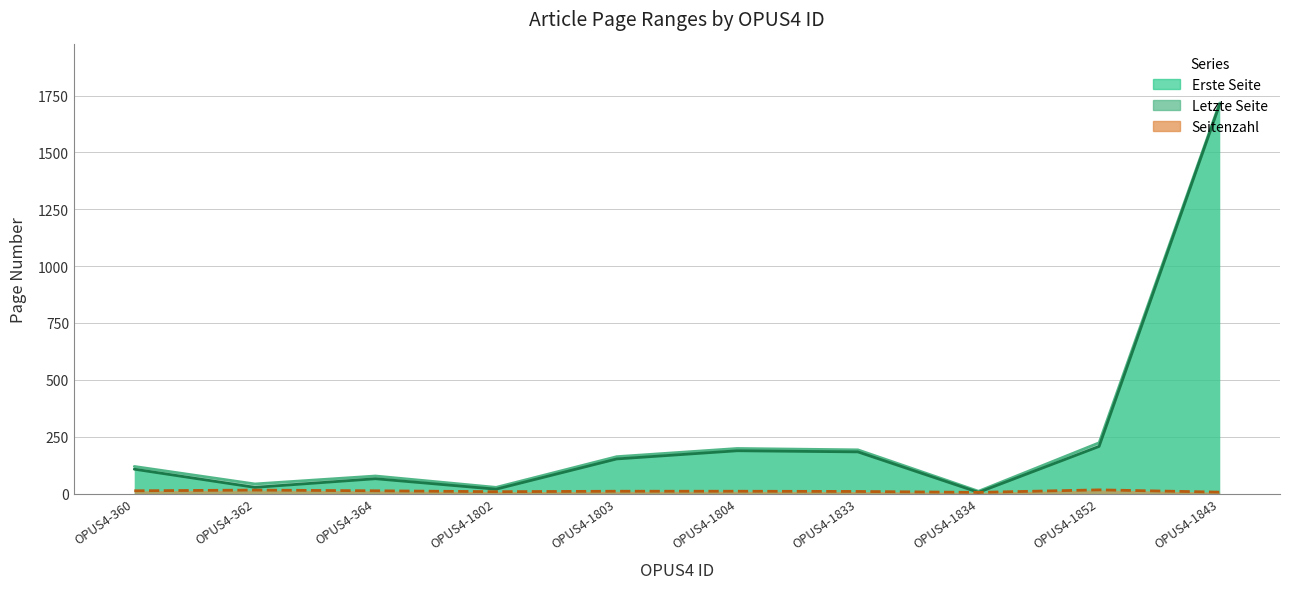

At which label does Letzte Seite first exceed 162?

OPUS4-1804